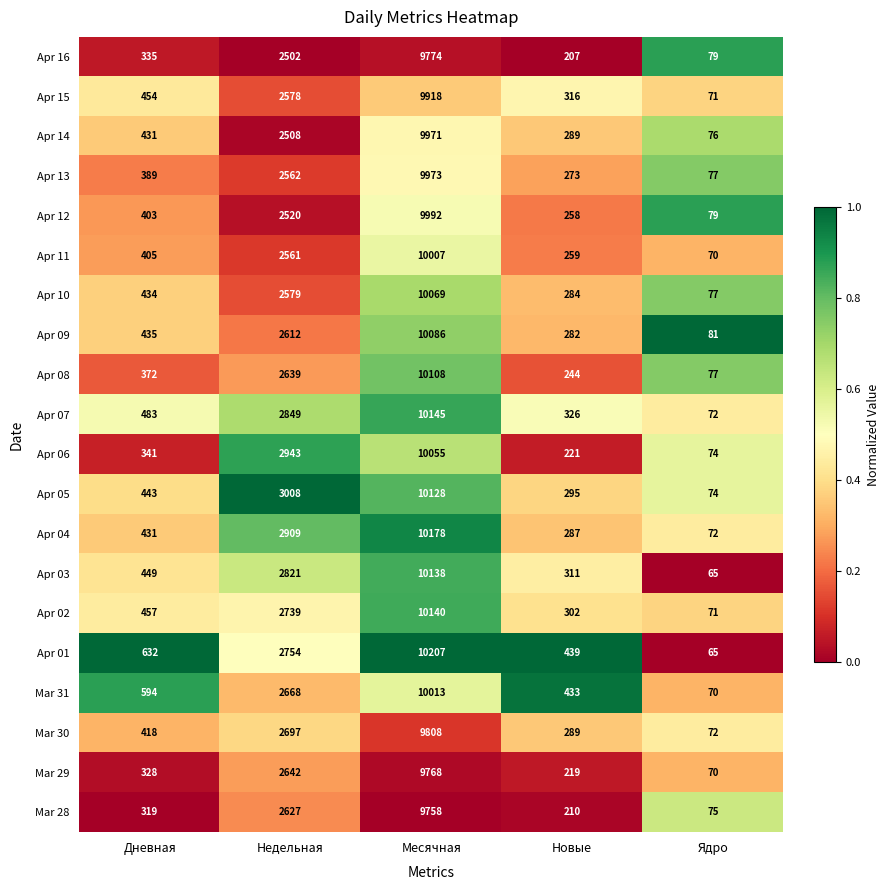

What is the difference between the Apr 14 values at Дневная and Новые?

142